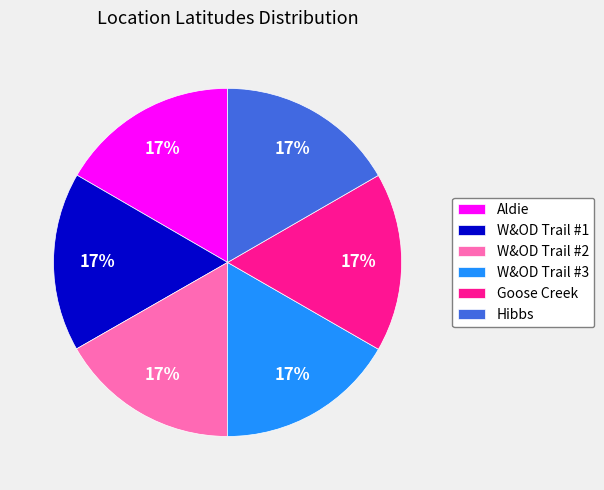

Is it true that W&OD Trail #3 is 17% of the pie?

True